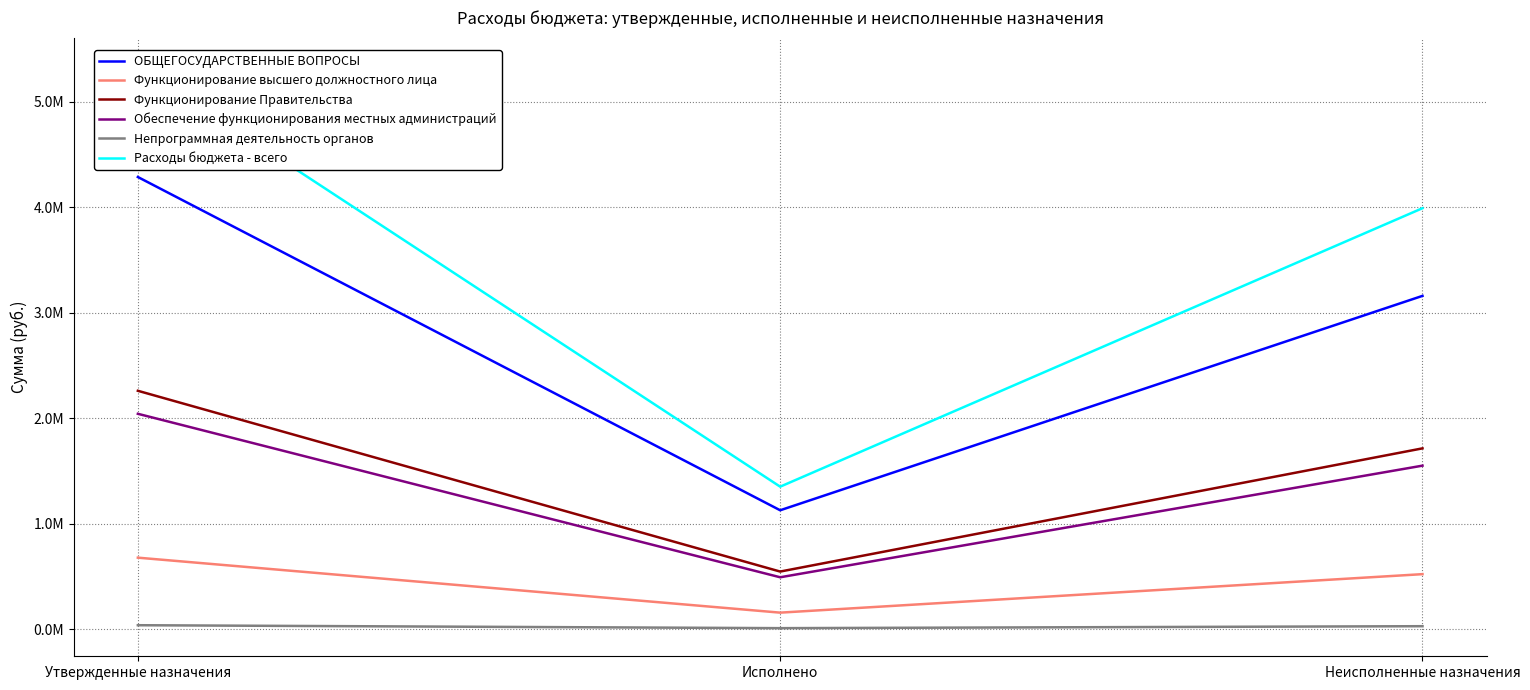

Reading right to left, extract all data points from this chart.

ОБЩЕГОСУДАРСТВЕННЫЕ ВОПРОСЫ: 3159913.5	1127109.9	4287023.4
Функционирование высшего должностного лица: 521324.0	156396.0	677720.0
Функционирование Правительства: 1714118.5	545913.5	2260032.0
Обеспечение функционирования местных администраций: 1550114.0	491766.0	2041880.0
Непрограммная деятельность органов: 27855.0	9297.0	37152.0
Расходы бюджета - всего: 3991172.0	1350761.5	5341933.4